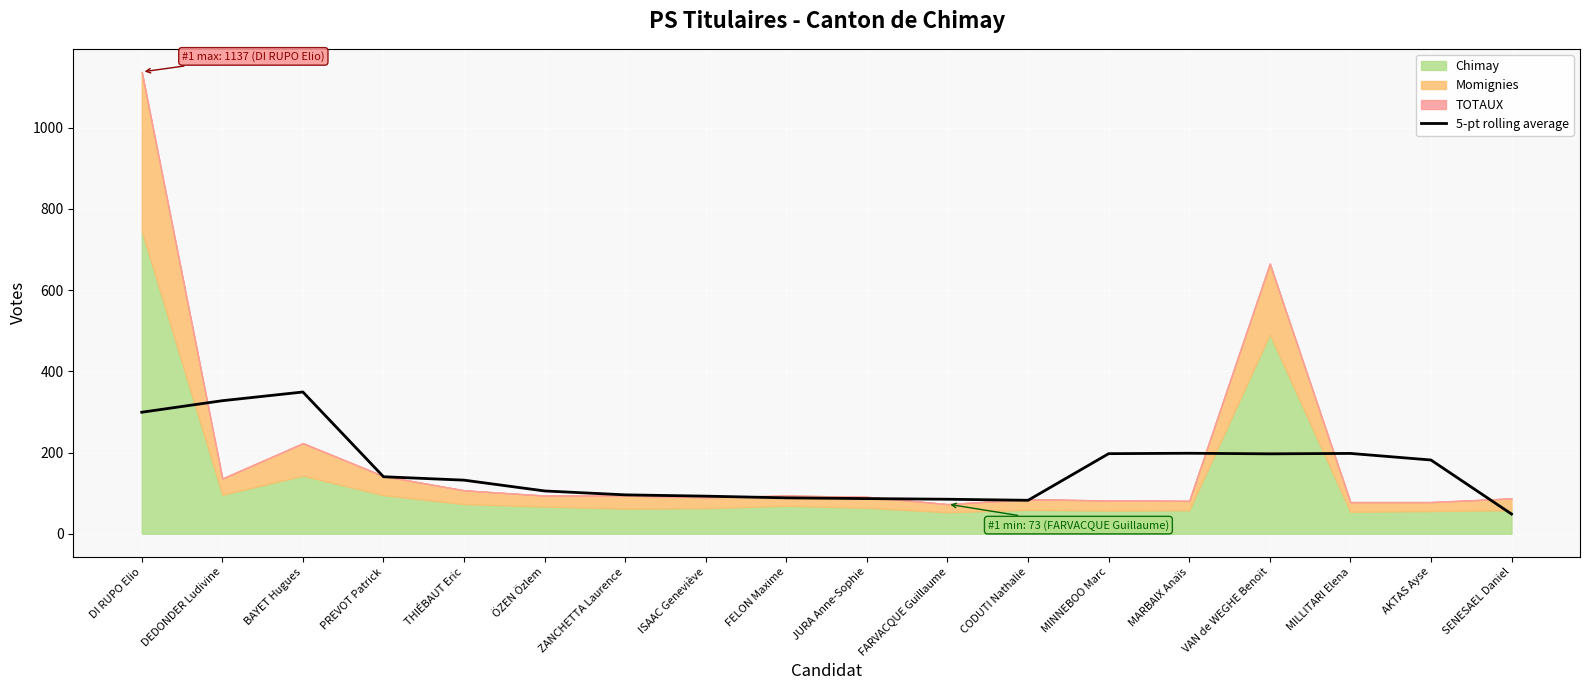

What is the sum of the values at DEDONDER Ludivine and CODUTI Nathalie?

410.0